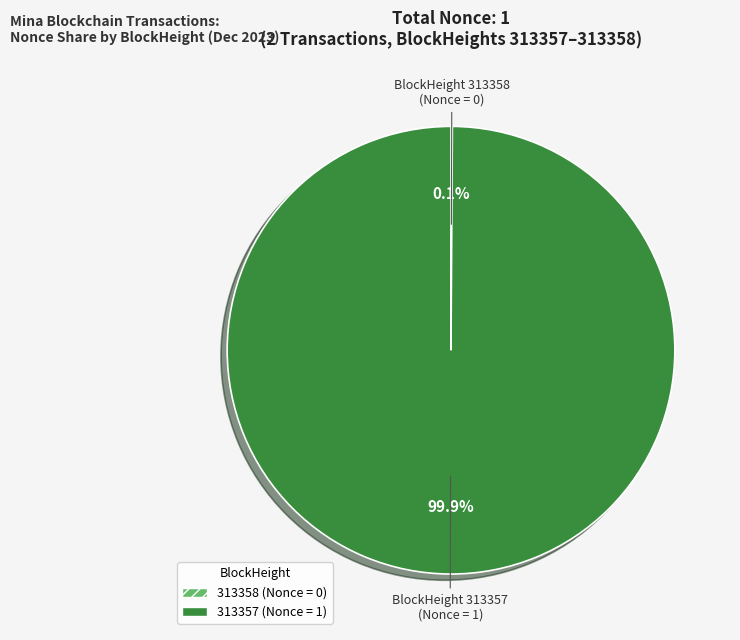

What is the largest slice in the pie chart?

313357